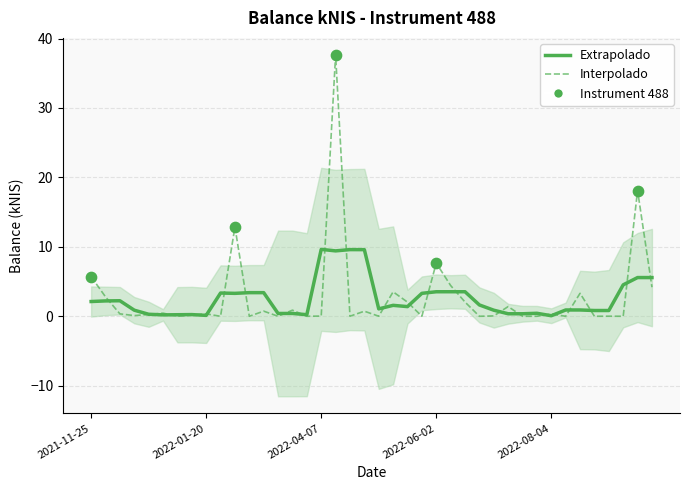

Between 2022-06-23 and 2021-12-02, which is larger?

2021-12-02